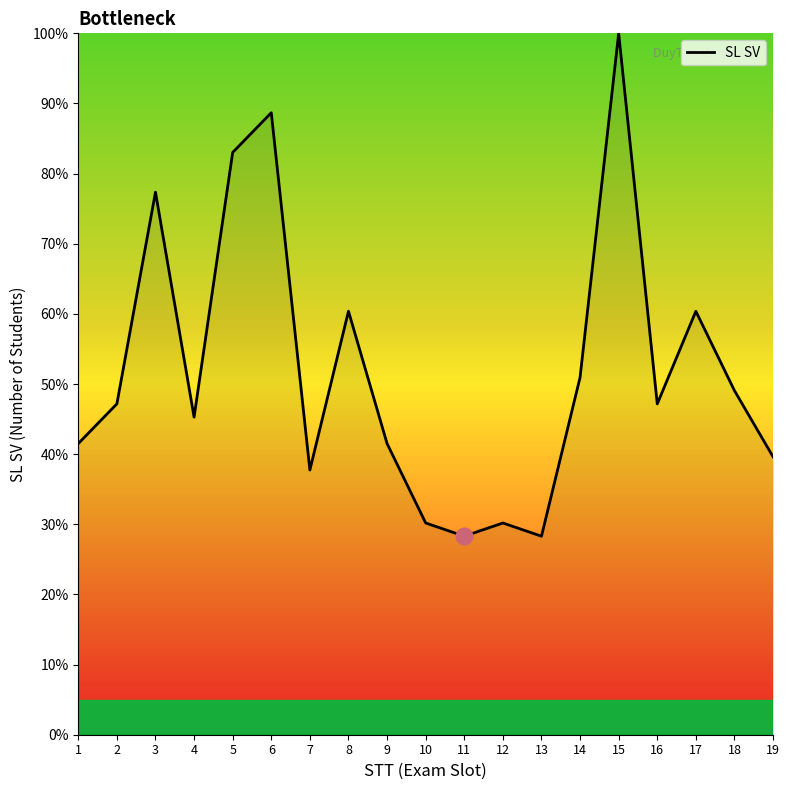

What is the change in value from 5 to 9?

-41.5